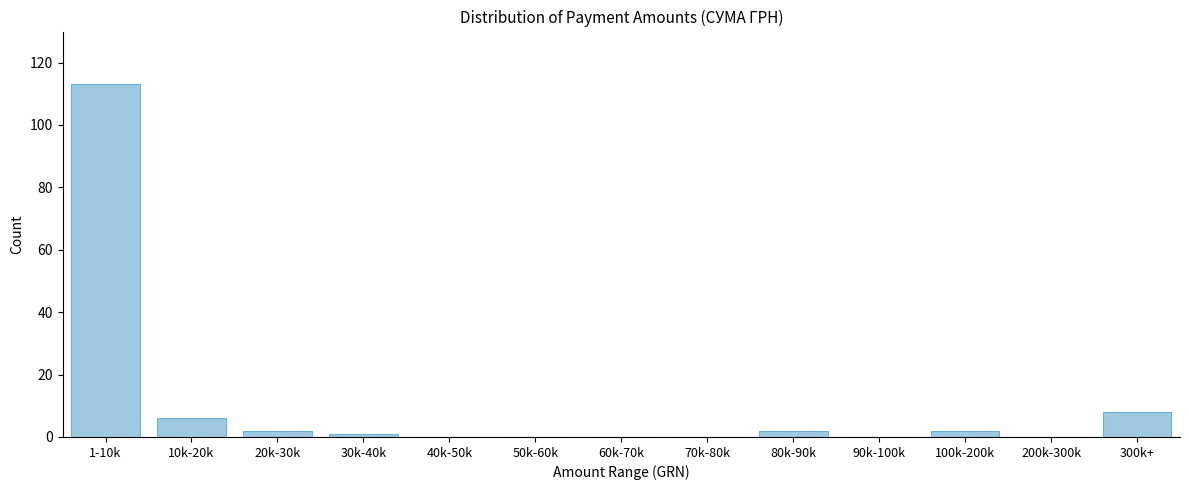

Reading left to right, list all the values displayed in this chart.

1-10k=113	10k-20k=6	20k-30k=2	30k-40k=1	40k-50k=0	50k-60k=0	60k-70k=0	70k-80k=0	80k-90k=2	90k-100k=0	100k-200k=2	200k-300k=0	300k+=8